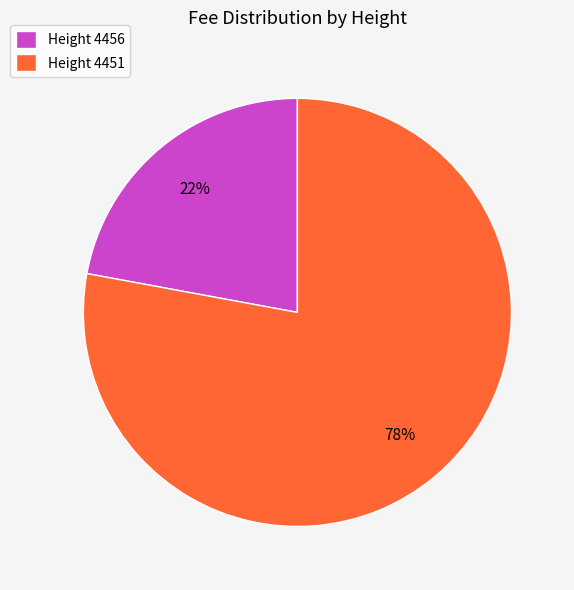

Approximately how many times larger is the value at Height 4456 compared to Height 4451?

0.3